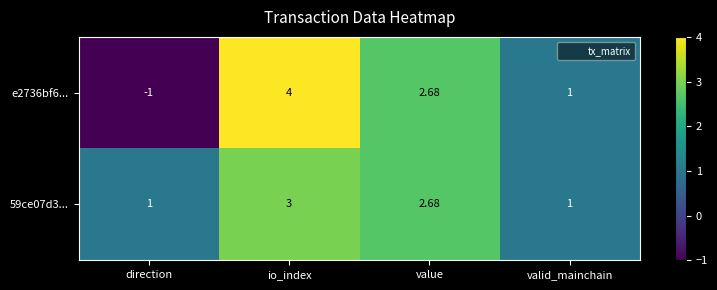

Where is 59ce07d3... nearest to the value 2?

value